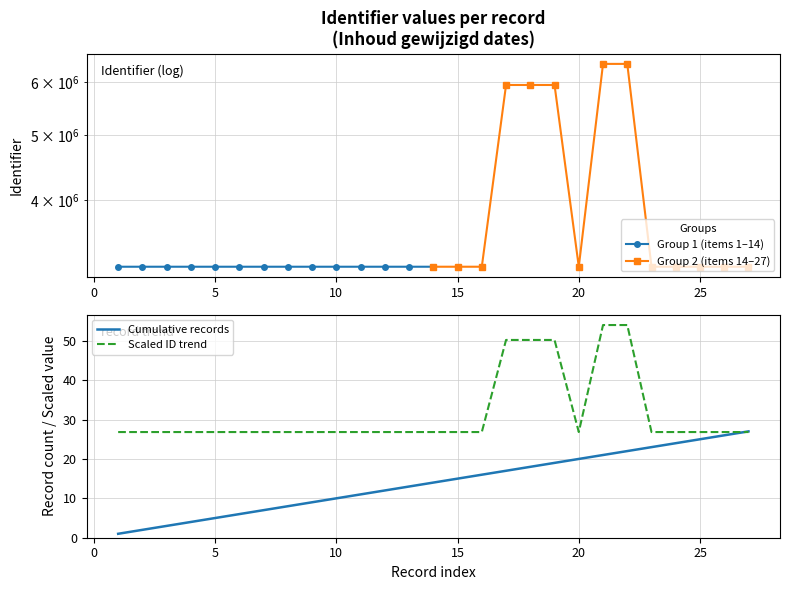

Is it true that Scaled ID trend equals 26.8 at 15?

True